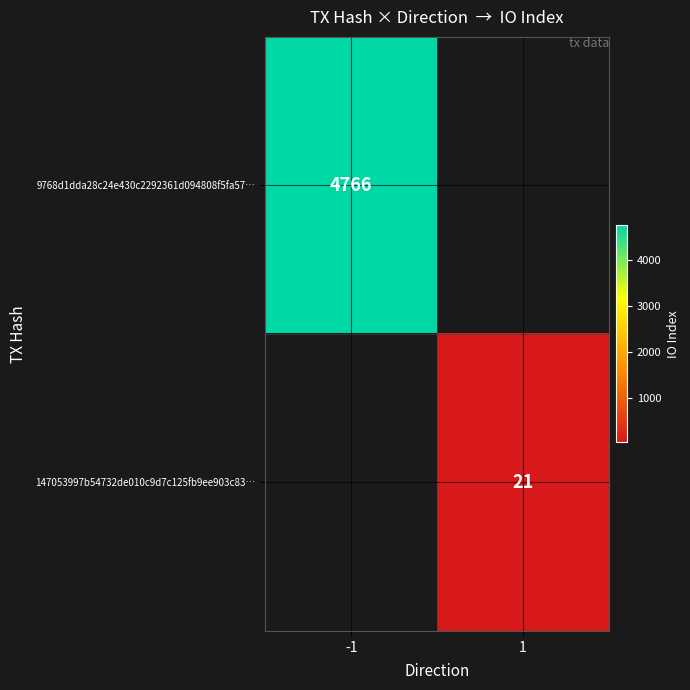

The 147053997b54732de010c9d7c125fb9ee903c83… series shows 36 at 1. True or false?

False